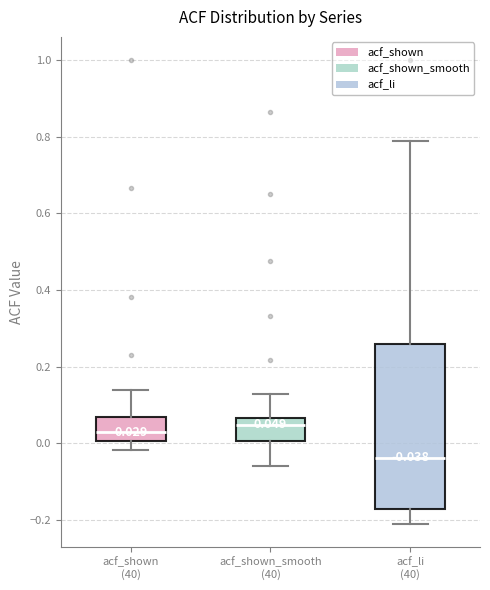

Which box is the tallest, from its lower edge to its upper edge?

acf_li (40)